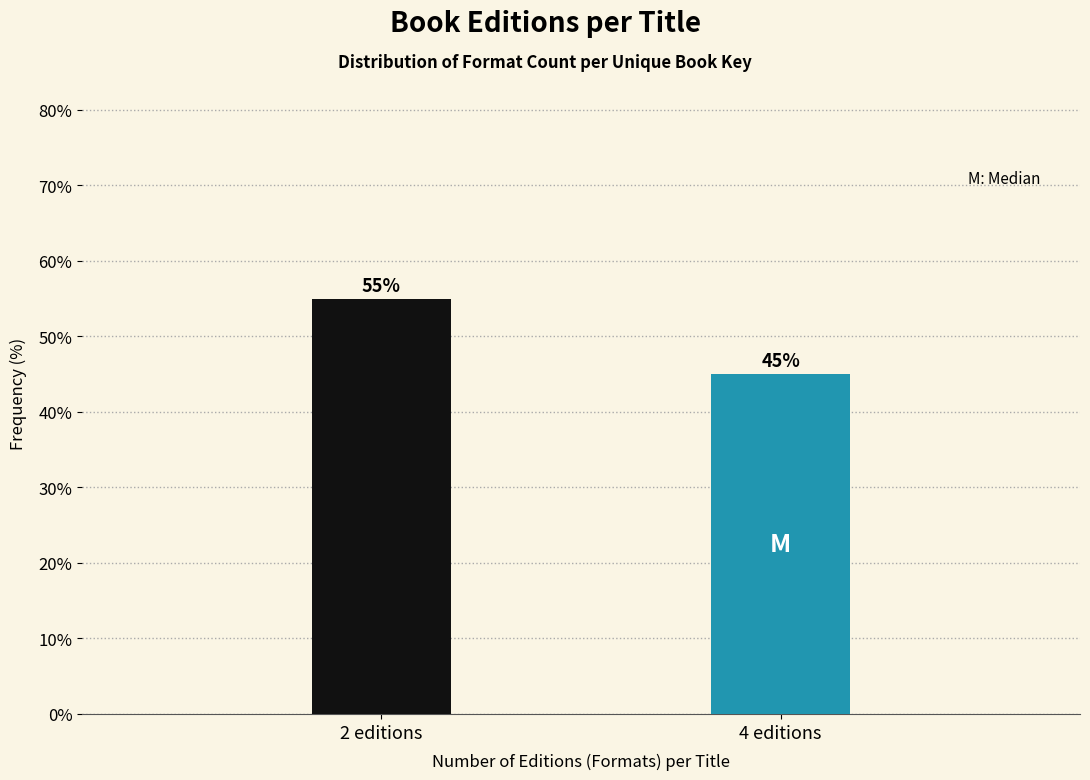

Reading left to right, list all the values displayed in this chart.

55.0	45.0